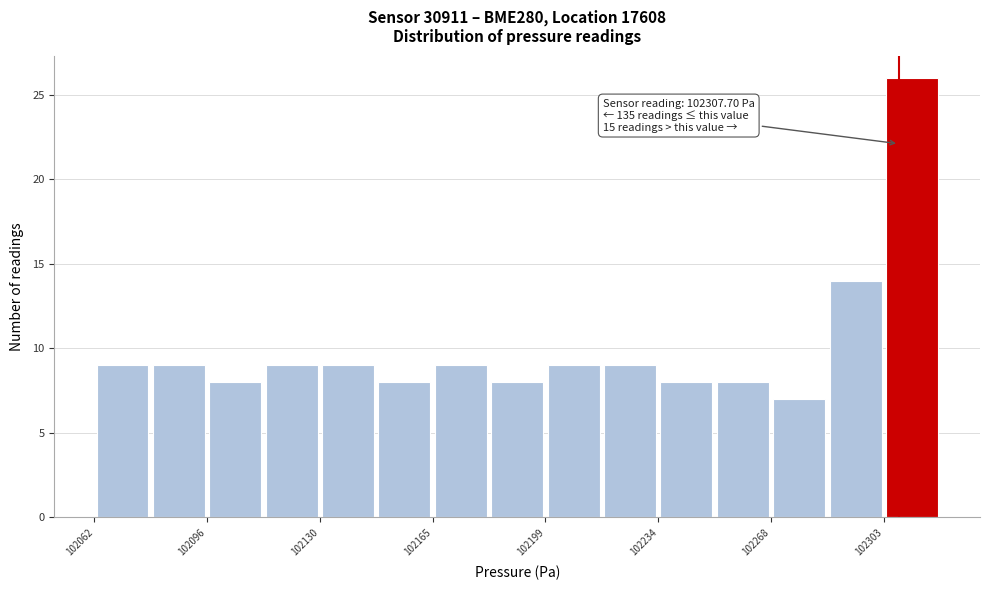

Read against the x-axis, roughly where is the centre of the tallest bar?

102310